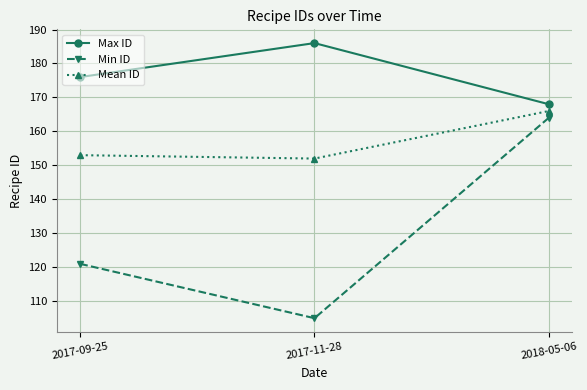

Rank the series by their maximum value, from highest to lowest.

Max ID, Mean ID, Min ID